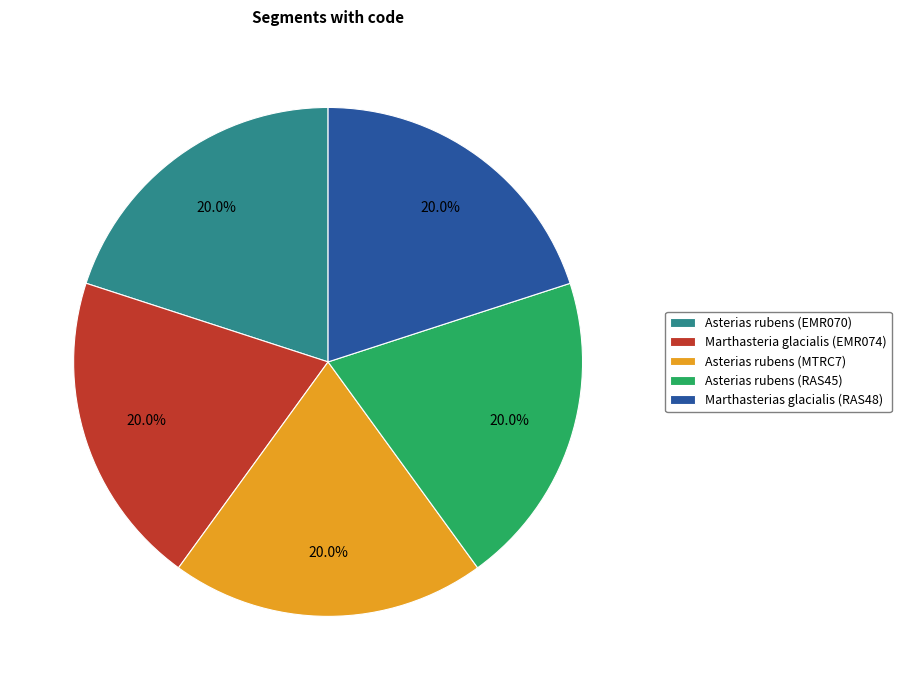

Approximately how many times larger is the value at Asterias rubens (MTRC7) compared to Marthasteria glacialis (EMR074)?

1.0